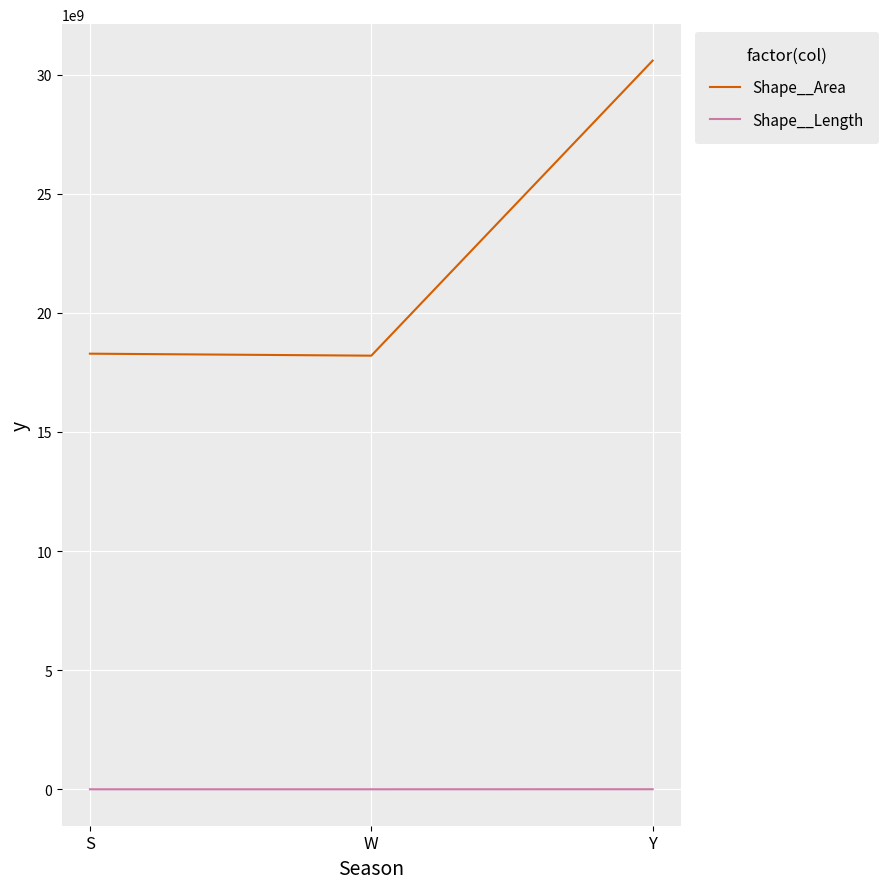

Rank the series at S from lowest to highest value.

Shape__Length, Shape__Area